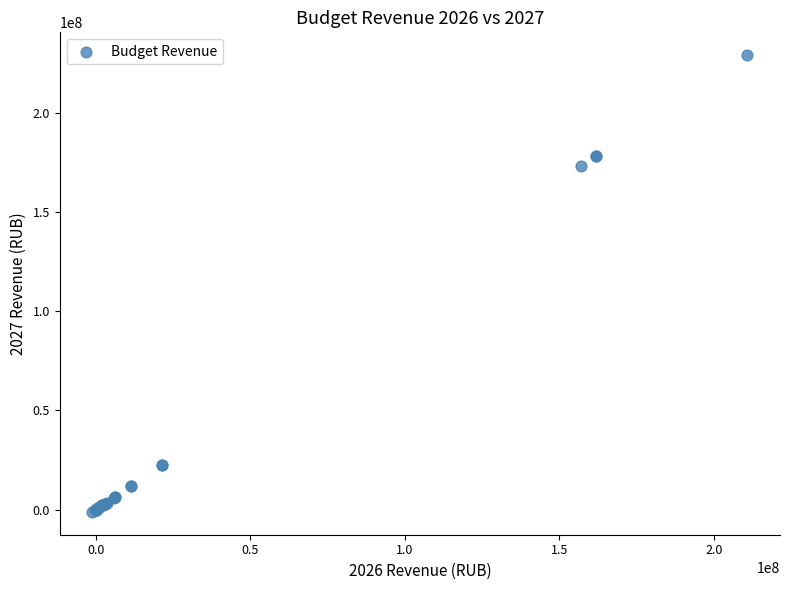

What Y value in the scatter plot is closest to 113984978?

173081000